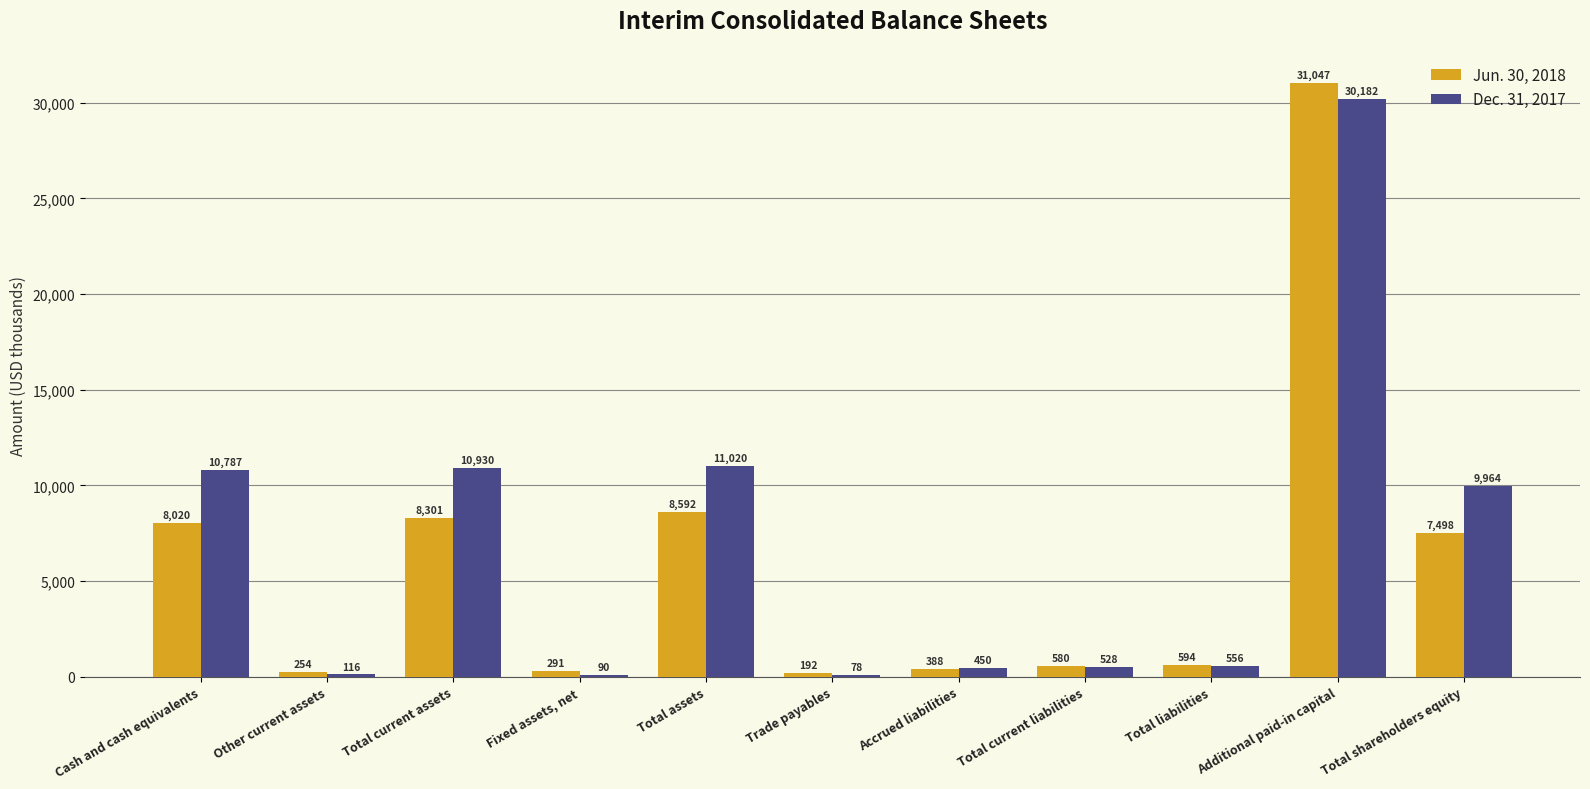

What is the total value across all series at Total current assets?

19231